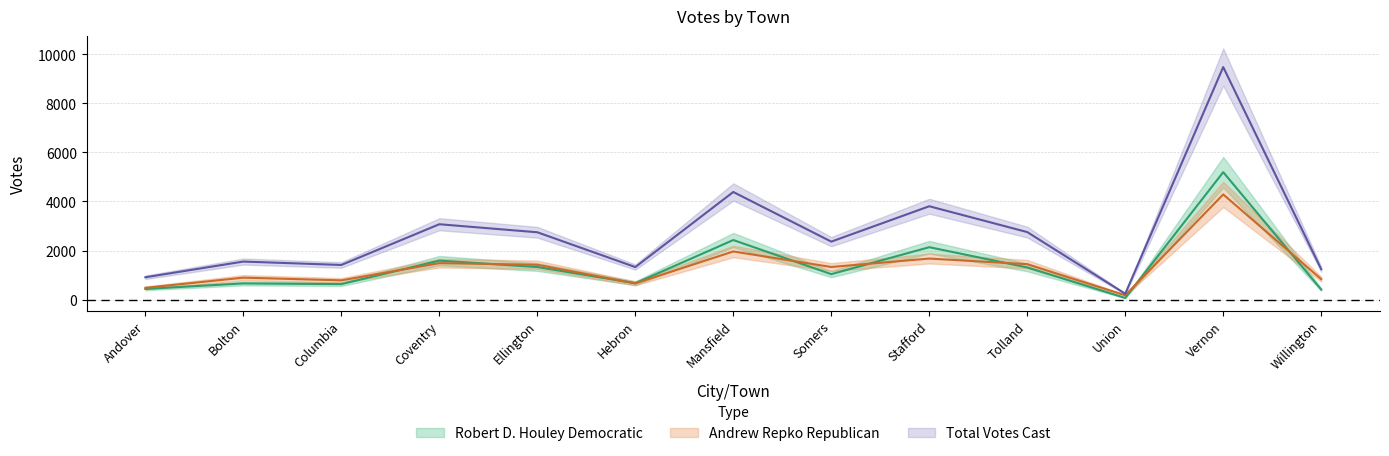

At which category does Andrew Repko Republican reach its first local peak?

Bolton